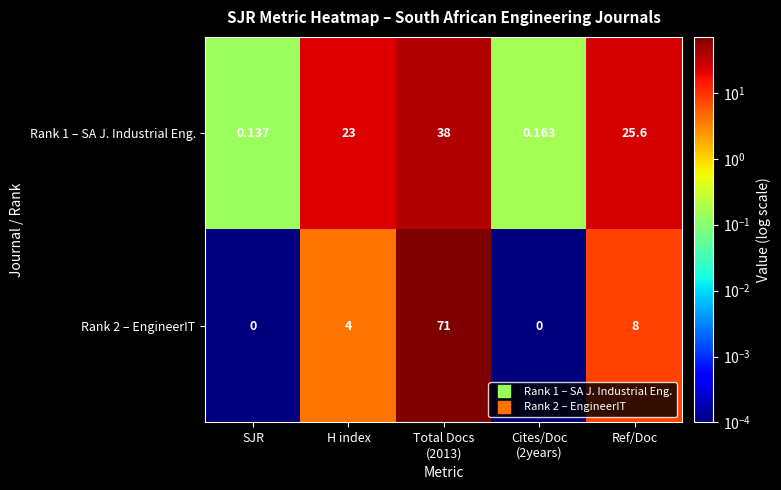

Which series changed the most between SJR and H index?

Rank 1 – SA J. Industrial Eng.